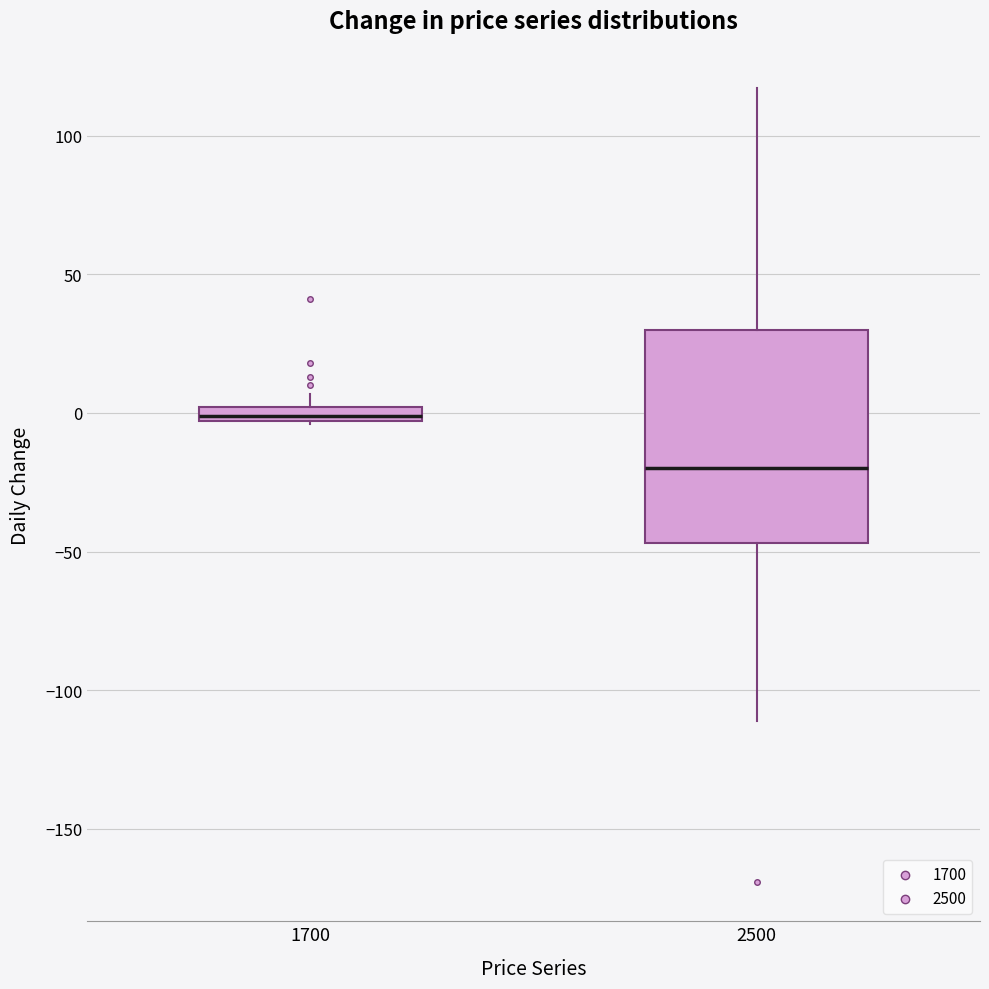

Which box has the lowest median line?

2500